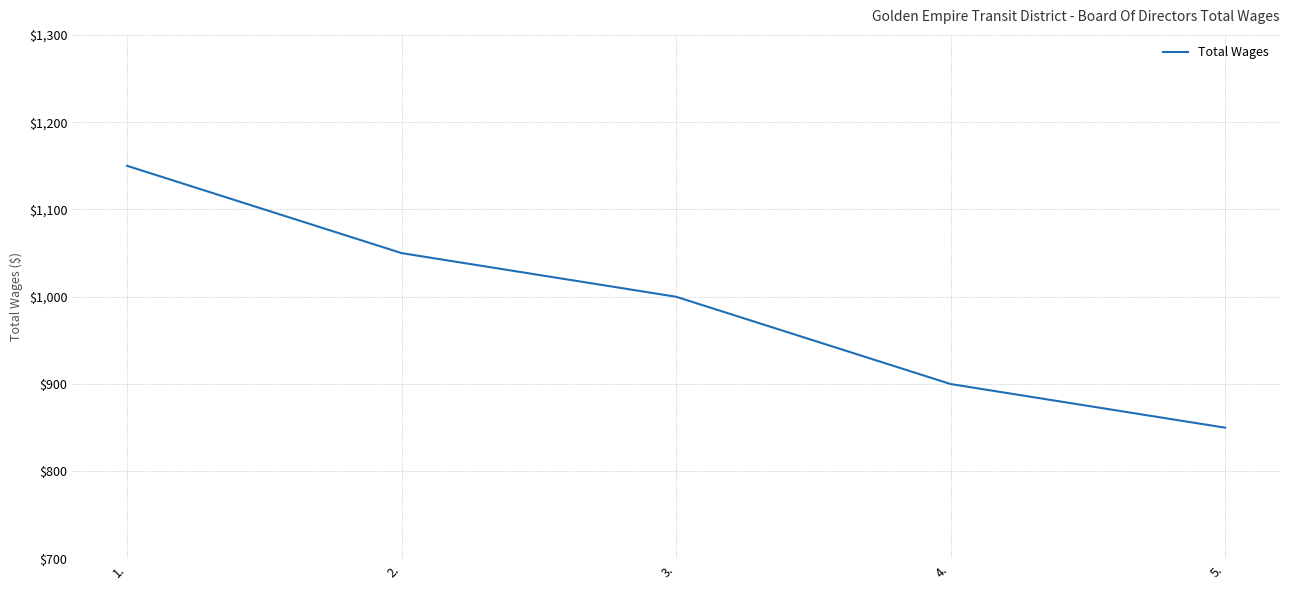

Is it true that the value at 5. is 295?

False